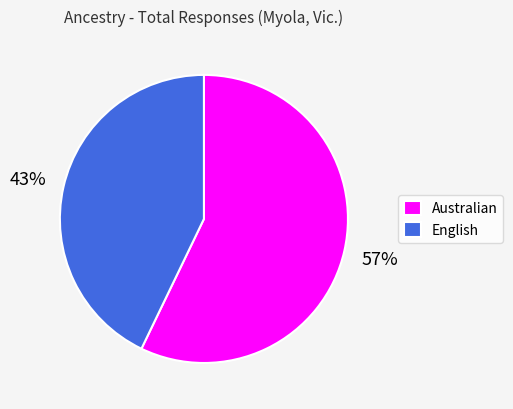

Rank the categories by value from highest to lowest.

Australian, English